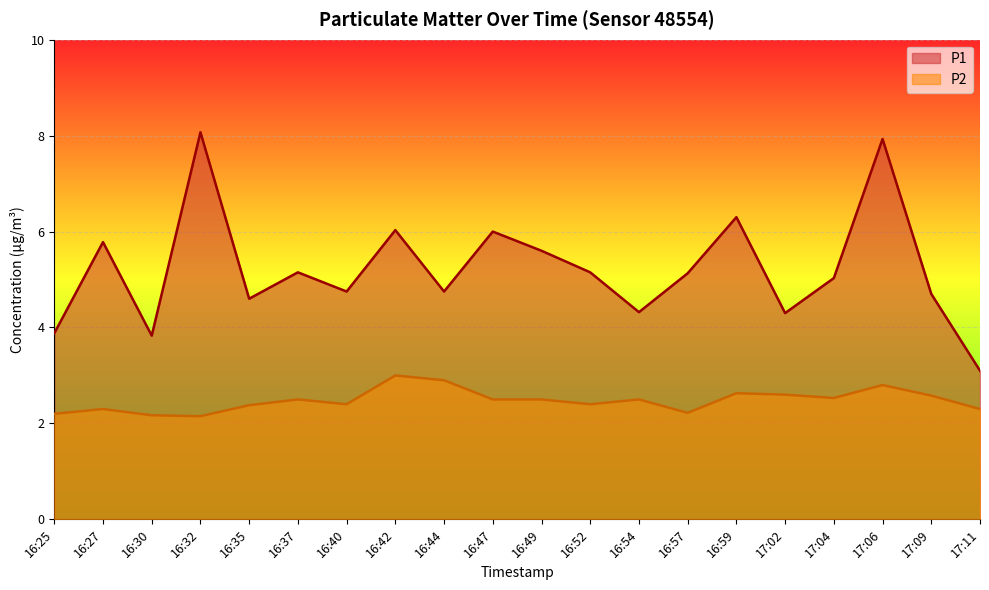

True or false: P2 and P1 intersect in this chart.

False